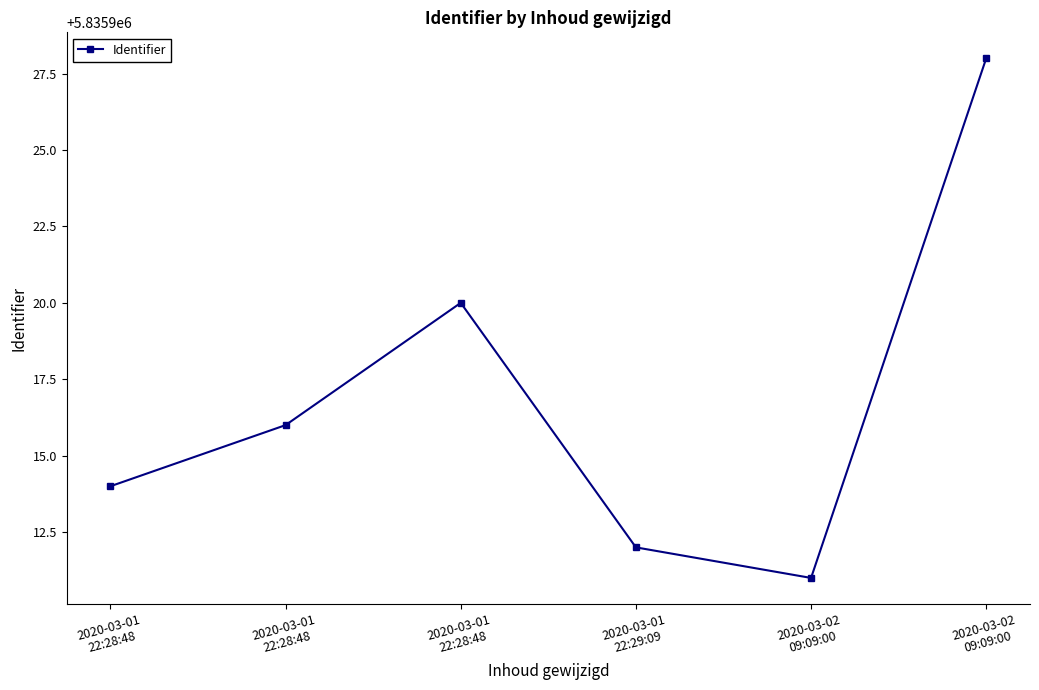

Count the number of data series in this chart.

1